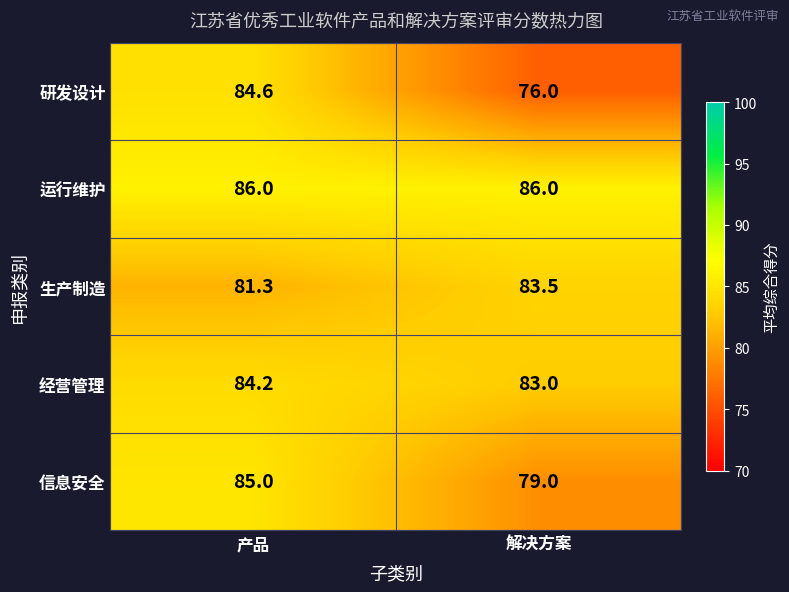

What is the sum of the 经营管理 values at 解决方案 and 产品?

167.2